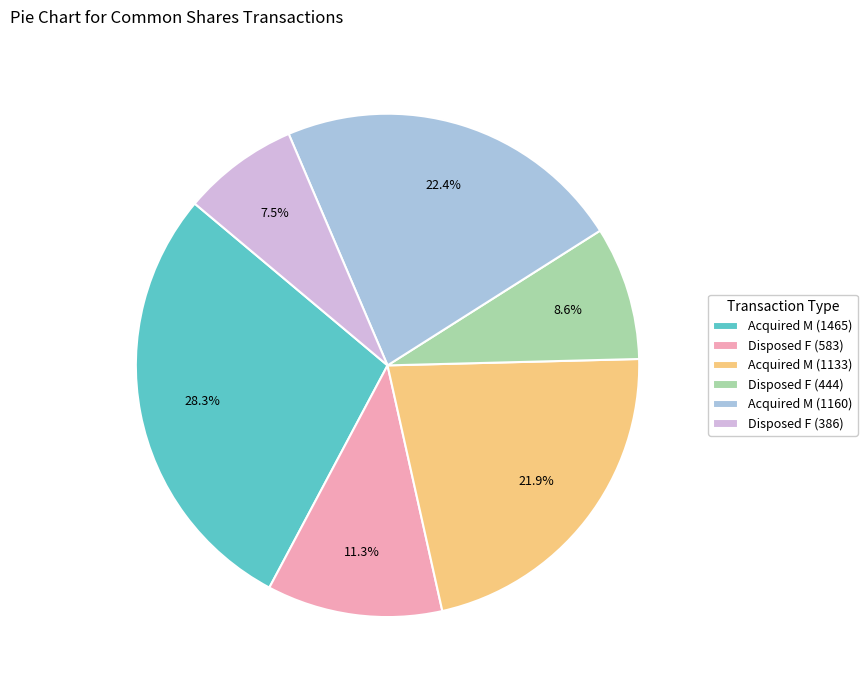

To the nearest percent, what portion does Acquired M (1133) represent?

22%